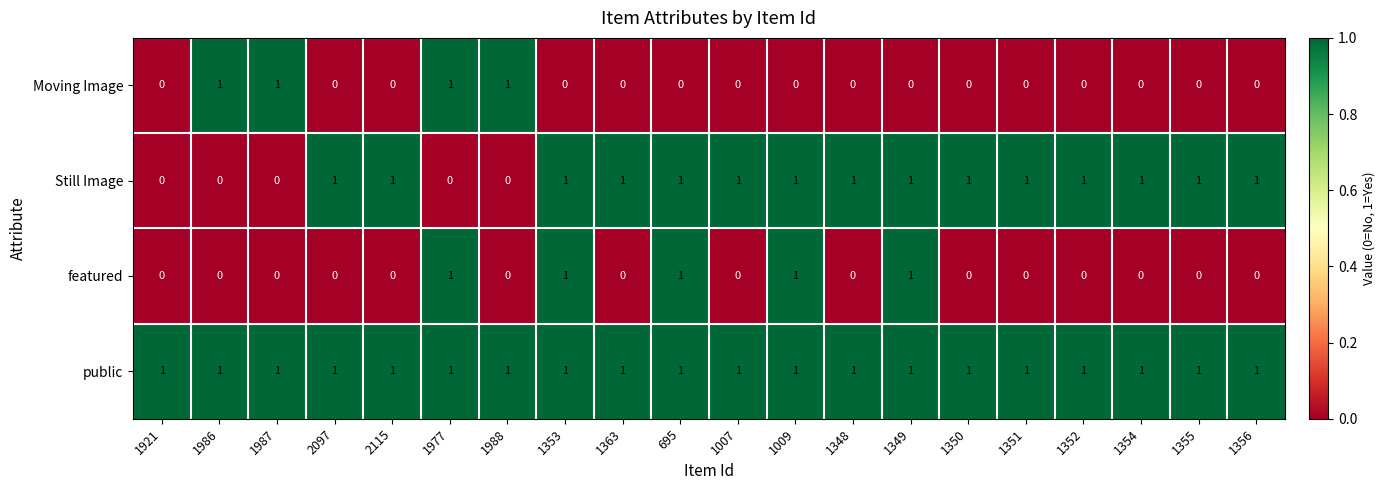

How many Moving Image values are between 0 and 1?

20